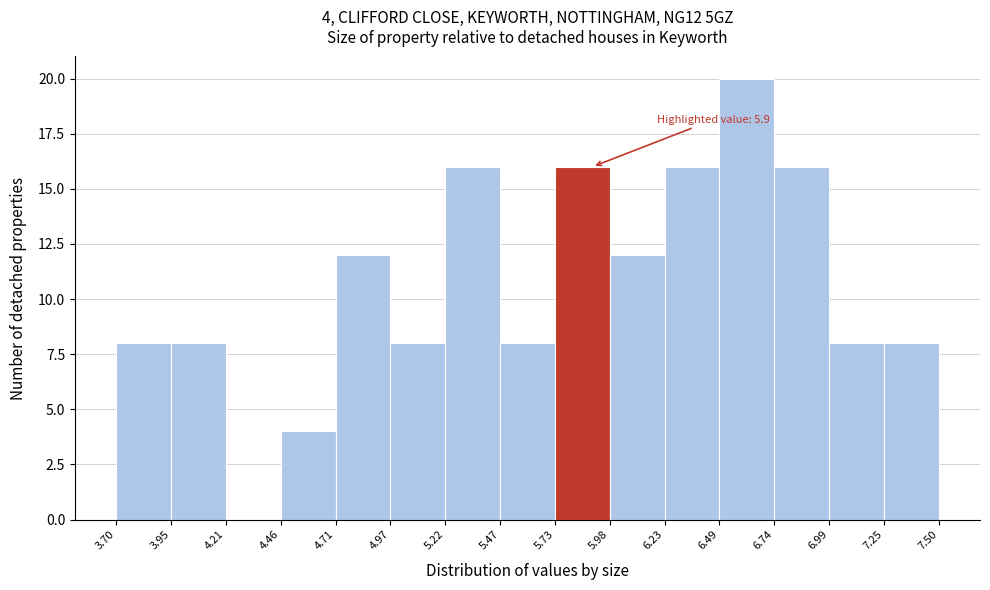

Over which range of the x-axis is the bar tallest?

6.49 to 6.74